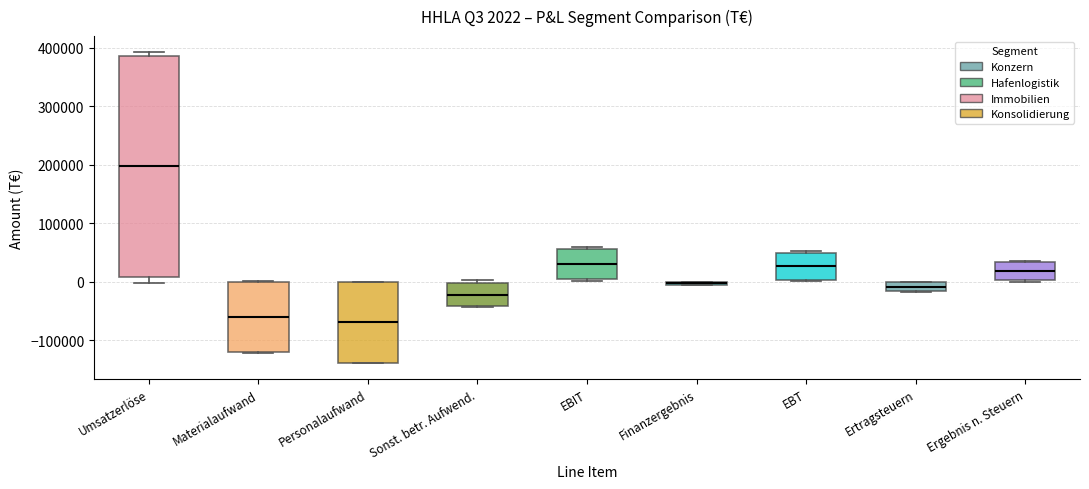

Which box is the tallest, from its lower edge to its upper edge?

Umsatzerlöse